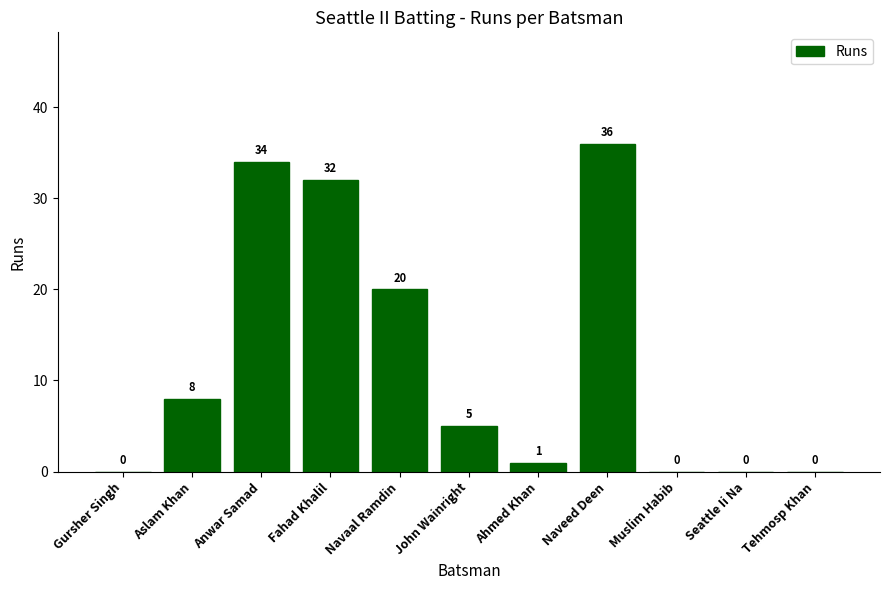

What is the greatest value displayed?

36